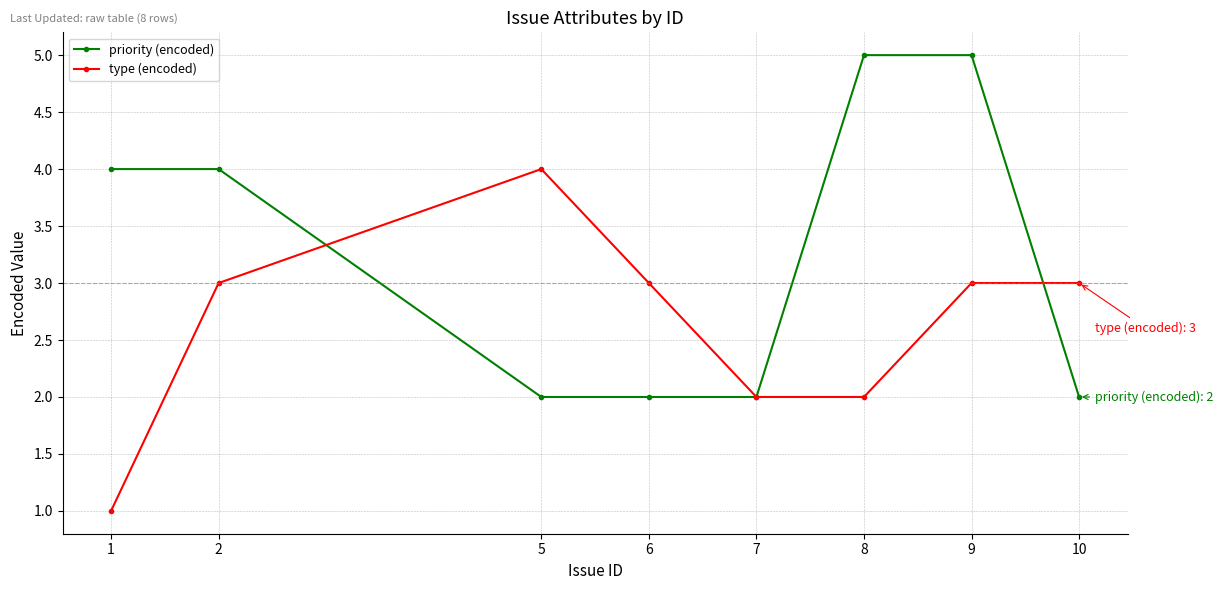

Which series ends up on top after the final intersection of type (encoded) and priority (encoded)?

type (encoded)